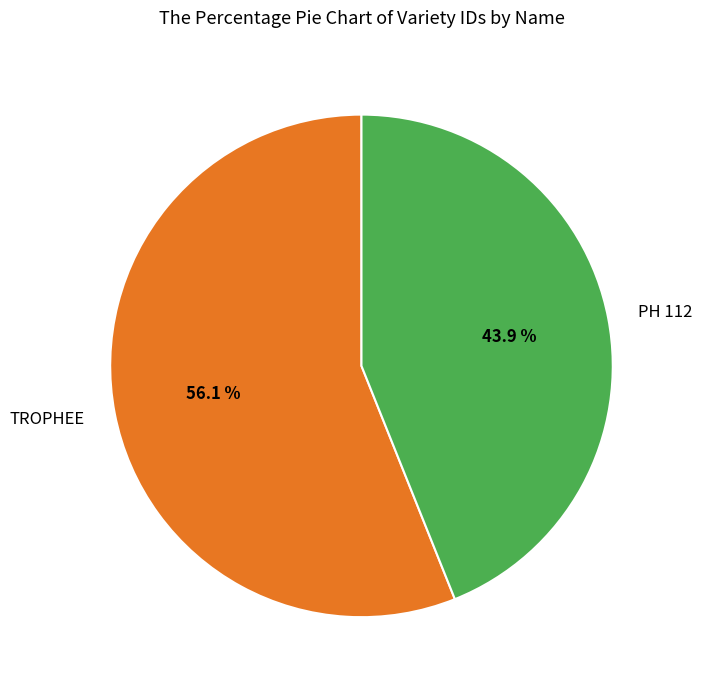

What is the majority slice?

TROPHEE